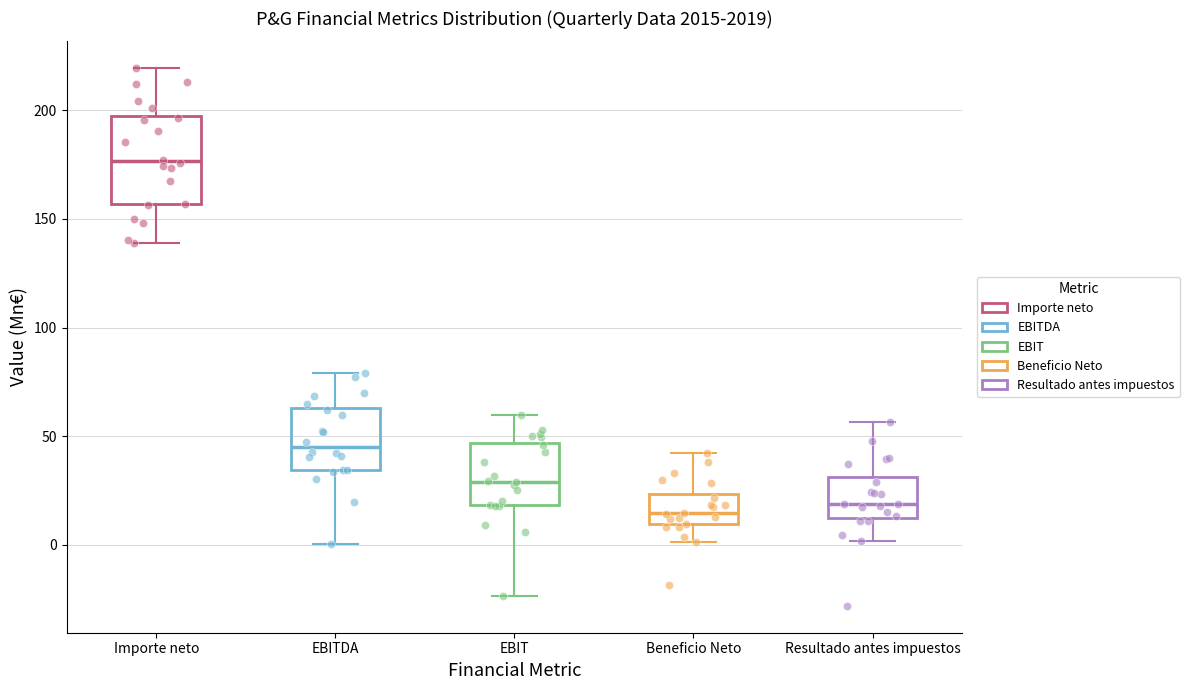

Reading left to right, read every box against the y-axis: the position of its median line, the range the box covers, and the ends of its whiskers. The values are not printed on the chart, so give them approximately, as read against the axis.

Importe neto: median 175, box 155 to 195, whiskers 140 to 220
EBITDA: median 45, box 35 to 65, whiskers 0 to 80
EBIT: median 30, box 20 to 45, whiskers -25 to 60
Beneficio Neto: median 15, box 10 to 25, whiskers 0 to 40
Resultado antes impuestos: median 20, box 15 to 30, whiskers 0 to 55